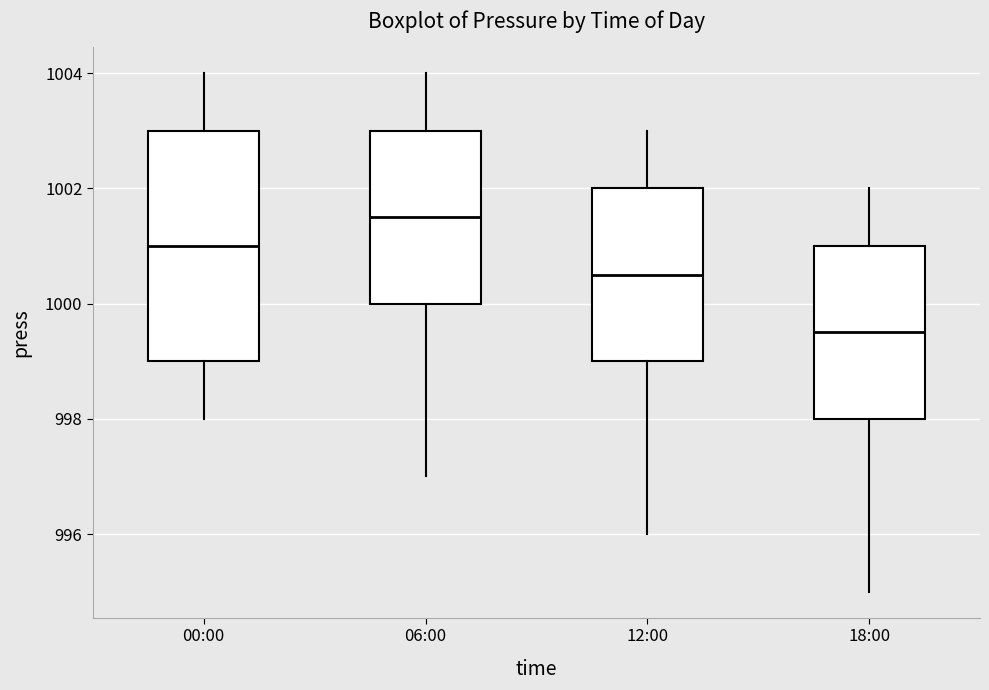

Where is the upper edge of the box for 06:00 on the y-axis? The values are not printed on the chart, so give them approximately, as read against the axis.

1003.0